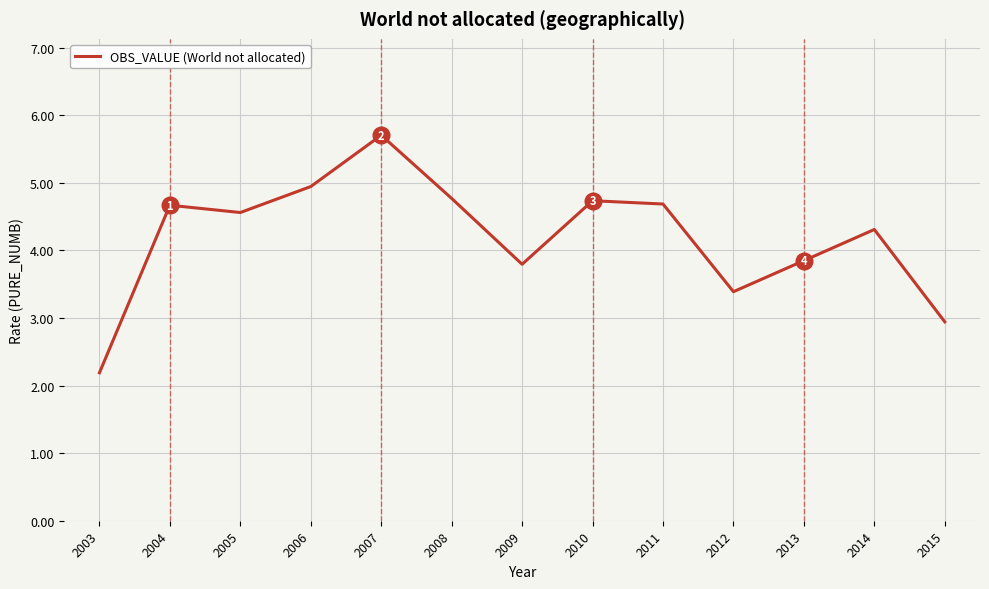

What is the ratio of the value at 2014 to the value at 2015?

1.5